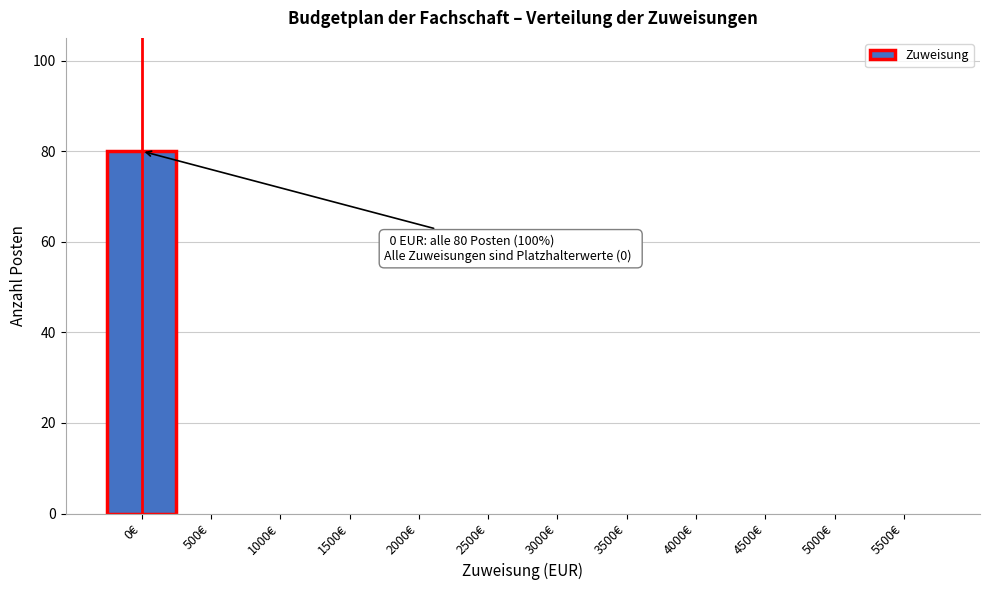

Reading left to right, extract all data points from this chart.

0€=80	500€=0	1000€=0	1500€=0	2000€=0	2500€=0	3000€=0	3500€=0	4000€=0	4500€=0	5000€=0	5500€=0